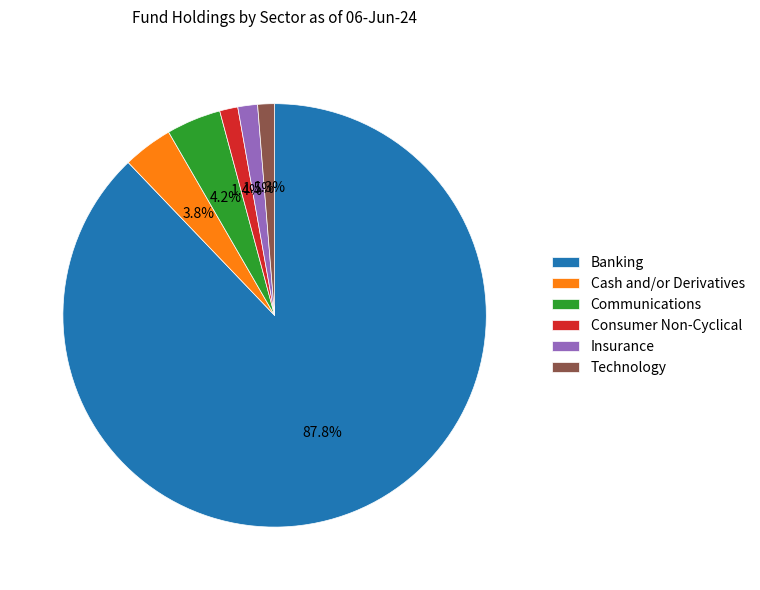

The Banking slice represents 88% of the pie. True or false?

True